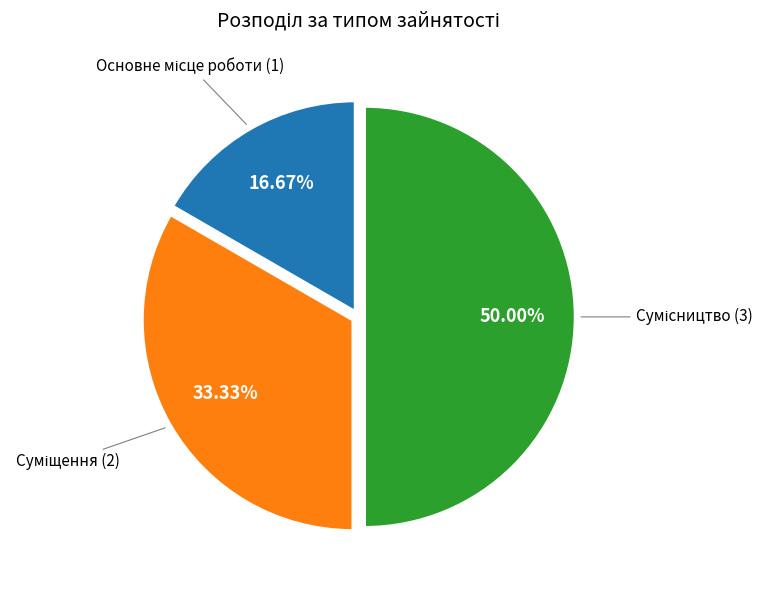

How many slices are in this pie chart?

3